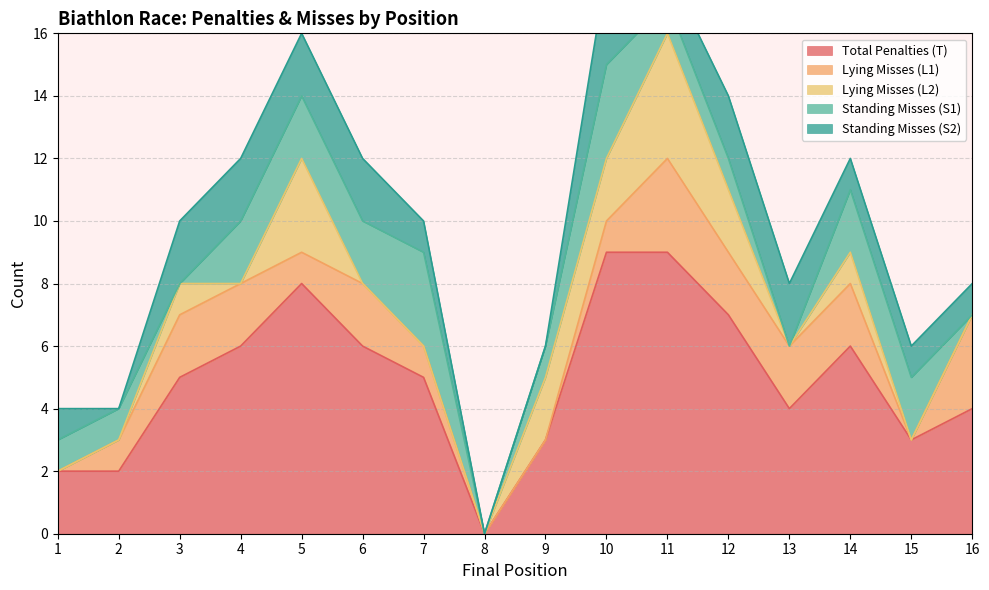

Reading left to right, transcribe all the data shown in this chart.

Total Penalties (T): 1=2	2=2	3=5	4=6	5=8	6=6	7=5	8=0	9=3	10=9	11=9	12=7	13=4	14=6	15=3	16=4
Lying Misses (L1): 1=0	2=1	3=2	4=2	5=1	6=2	7=1	8=0	9=0	10=1	11=3	12=2	13=2	14=2	15=0	16=3
Lying Misses (L2): 1=0	2=0	3=1	4=0	5=3	6=0	7=0	8=0	9=2	10=2	11=4	12=2	13=0	14=1	15=0	16=0
Standing Misses (S1): 1=1	2=1	3=0	4=2	5=2	6=2	7=3	8=0	9=1	10=3	11=1	12=1	13=0	14=2	15=2	16=0
Standing Misses (S2): 1=1	2=0	3=2	4=2	5=2	6=2	7=1	8=0	9=0	10=3	11=1	12=2	13=2	14=1	15=1	16=1